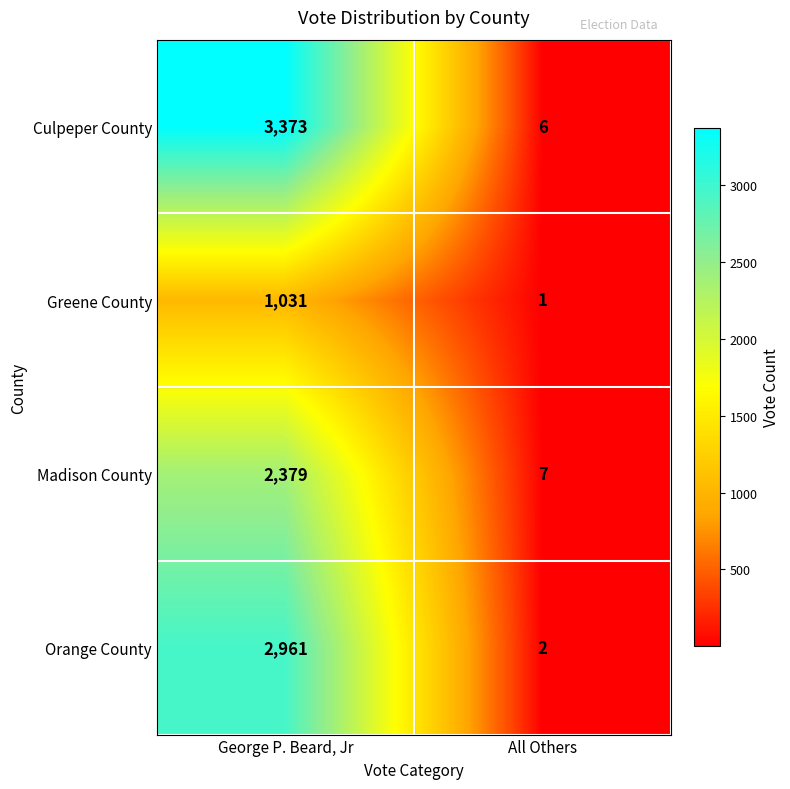

Reading left to right, transcribe all the data shown in this chart.

Culpeper County: George P. Beard, Jr=3373	All Others=6
Greene County: George P. Beard, Jr=1031	All Others=1
Madison County: George P. Beard, Jr=2379	All Others=7
Orange County: George P. Beard, Jr=2961	All Others=2